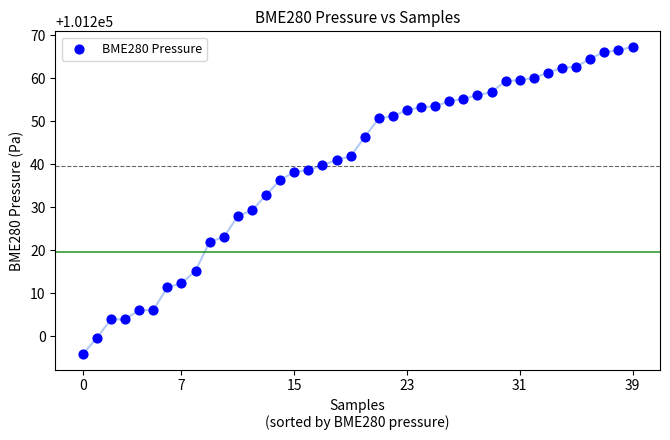

What is the range of Y values (max minus min)?

71.6